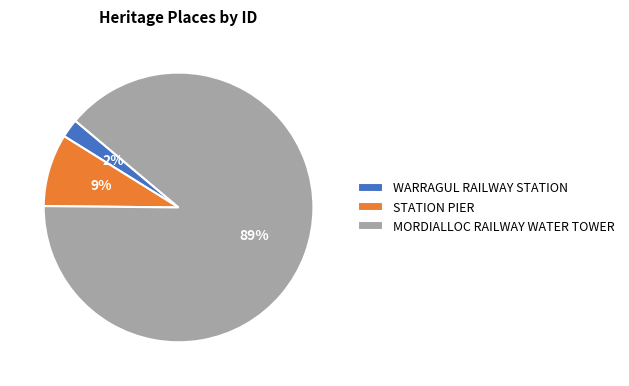

To the nearest percent, what portion does MORDIALLOC RAILWAY WATER TOWER represent?

89%